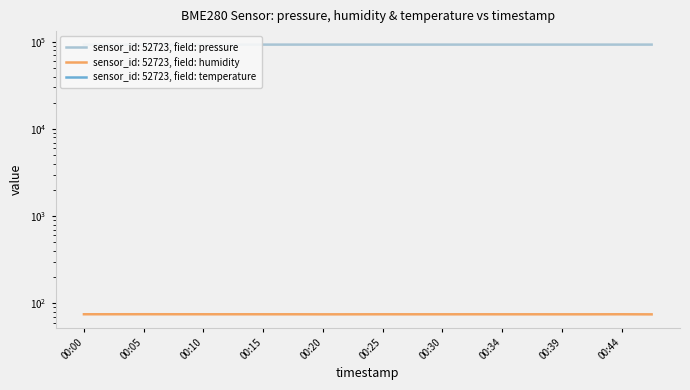

True or false: temperature has a value of -0.3 at 00:10.

False